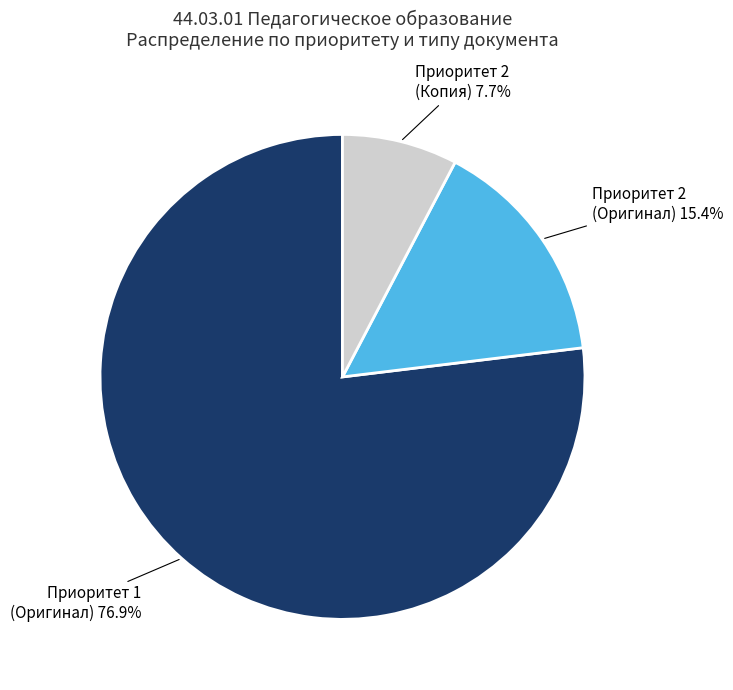

To the nearest percent, what is the difference between the Приоритет 2 (Копия) and Приоритет 2 (Оригинал) slice percentages?

8%